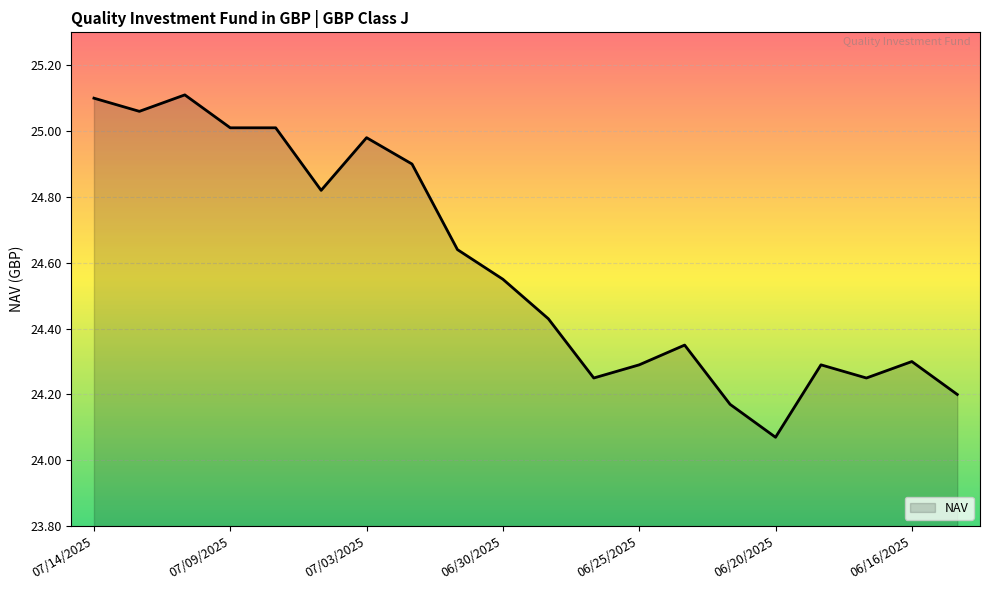

How many lines are shown in the chart?

1